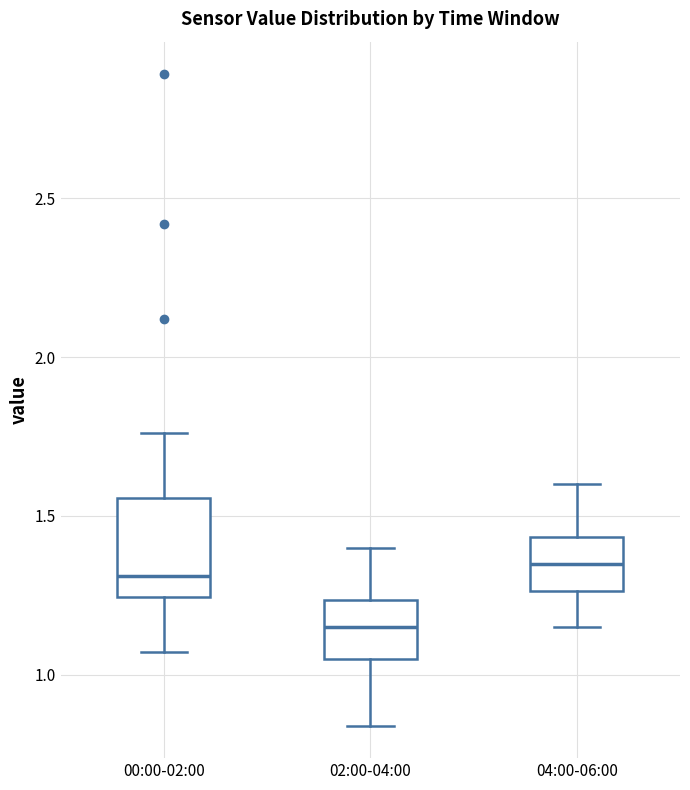

Reading left to right, transcribe this box plot: for each box, give where its median line is, the range the box spans, and where its two whiskers end, as read against the y-axis. The values are not printed on the chart, so give them approximately, as read against the axis.

00:00-02:00: median 1.30, box 1.25 to 1.55, whiskers 1.05 to 1.75
02:00-04:00: median 1.15, box 1.05 to 1.25, whiskers 0.85 to 1.40
04:00-06:00: median 1.35, box 1.25 to 1.45, whiskers 1.15 to 1.60